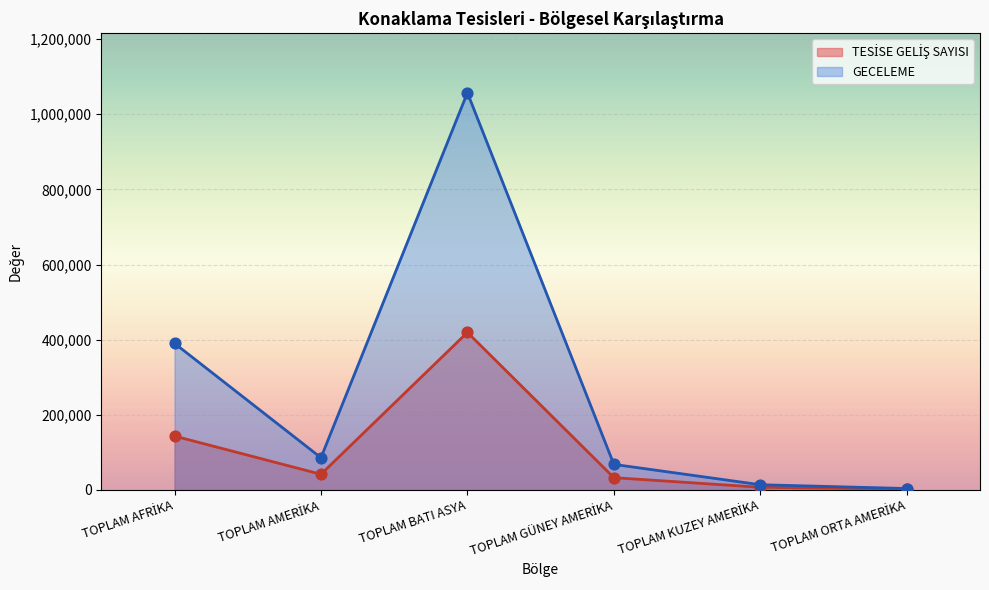

Is the value of TESİSE GELİŞ SAYISI at TOPLAM BATI ASYA greater than the value of GECELEME at TOPLAM BATI ASYA?

No